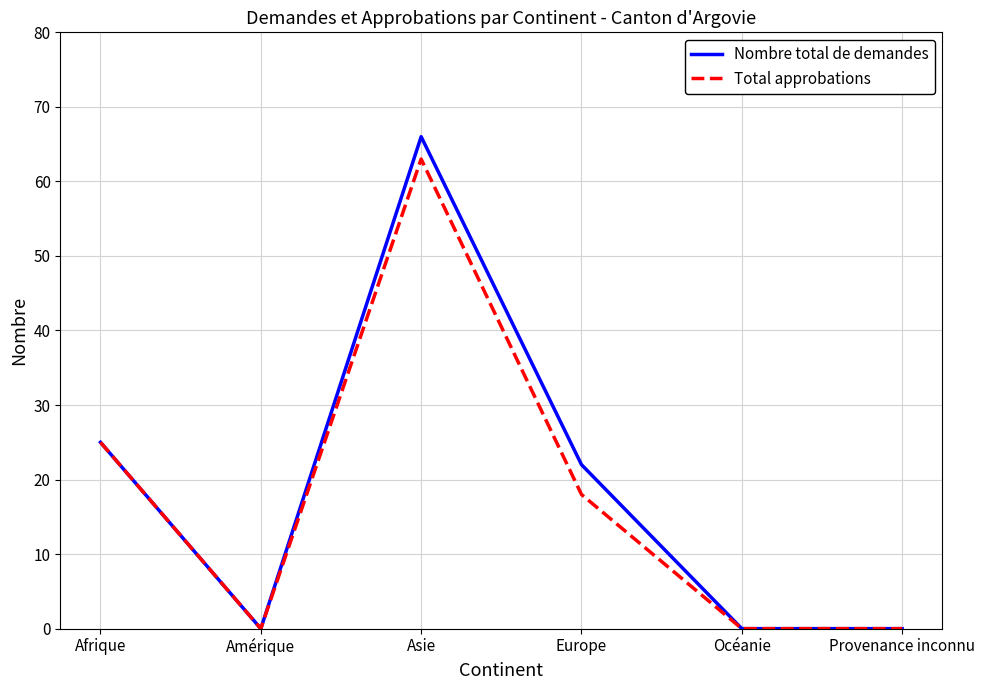

Which series changed the most between Europe and Océanie?

Nombre total de demandes